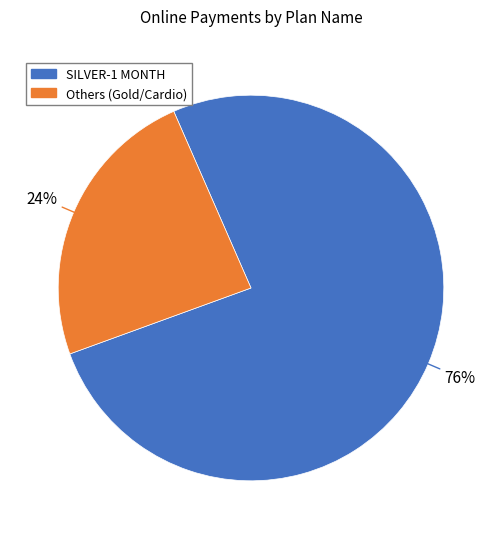

To the nearest percent, what is the average slice percentage?

50%